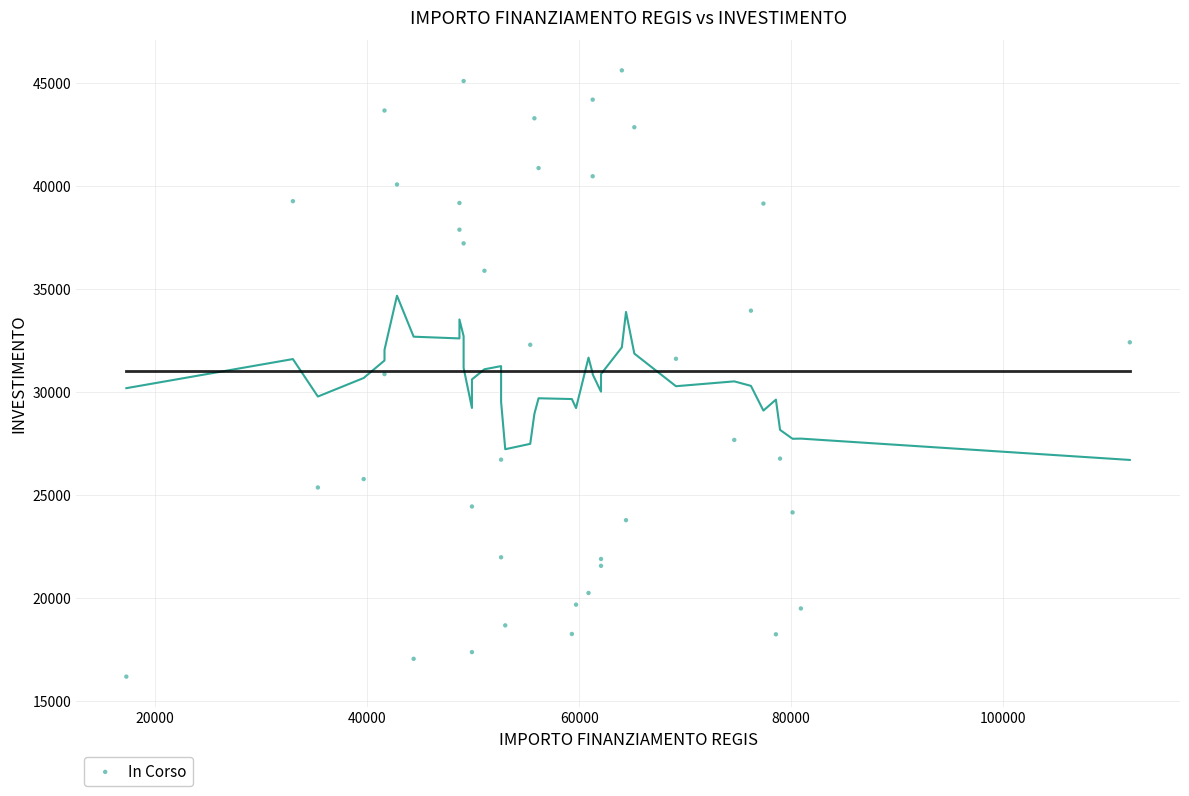

What is the range of Y values (max minus min)?

29440.9